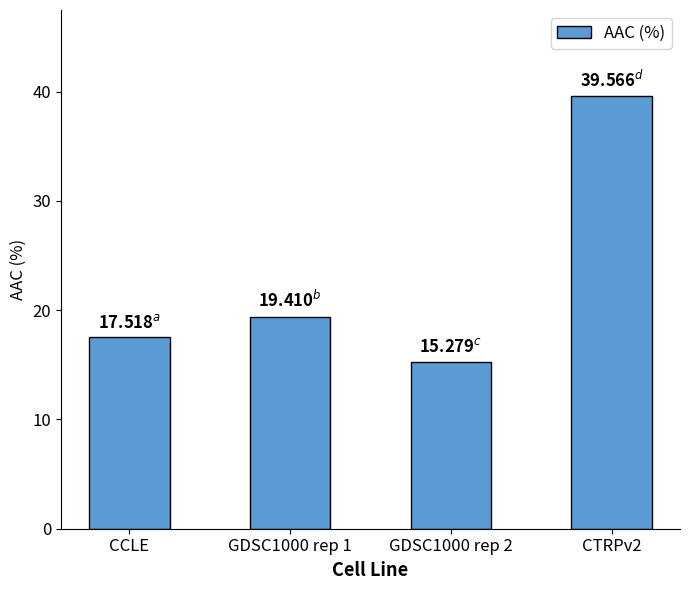

Reading right to left, what are all the values shown in this chart?

39.6	15.3	19.4	17.5